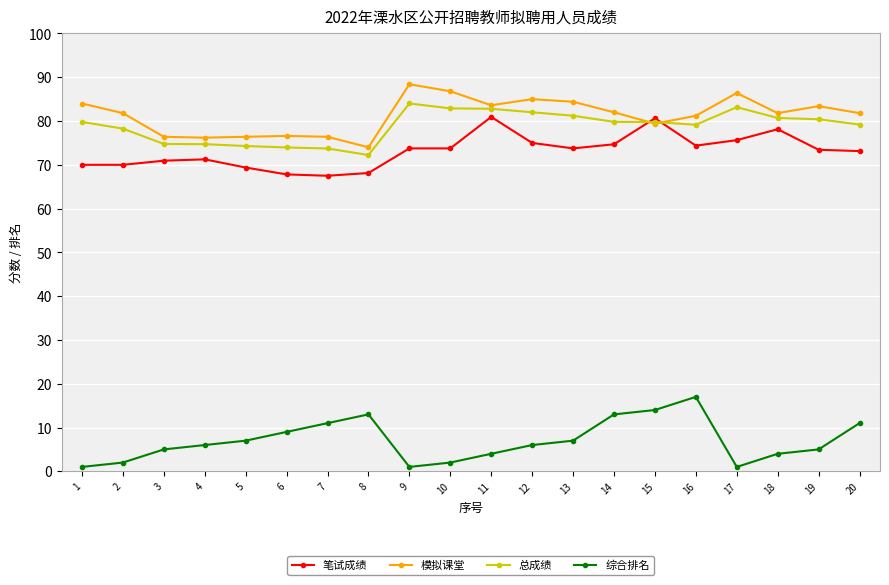

Between 16 and 18, which series saw the biggest shift?

综合排名